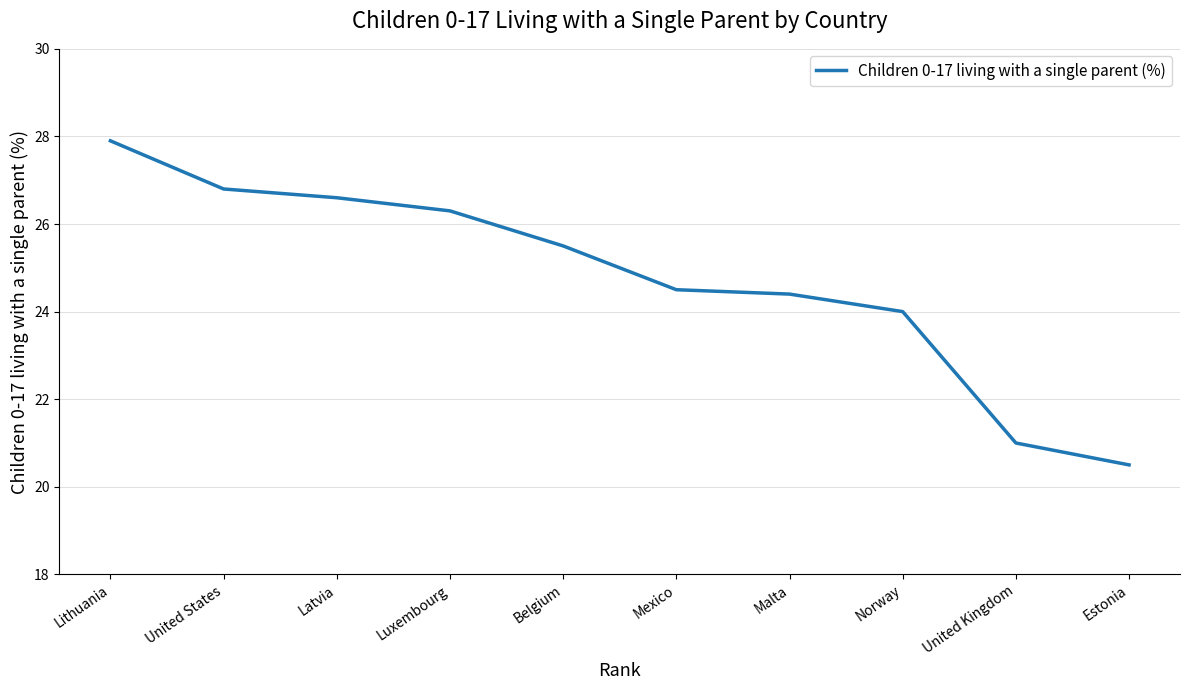

Does the chart have visible grid lines?

Yes